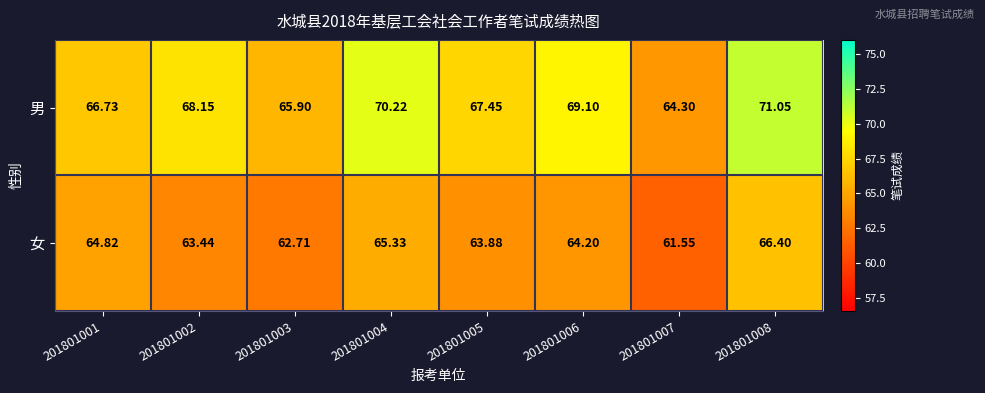

How many data points in 女 are above 64?

4